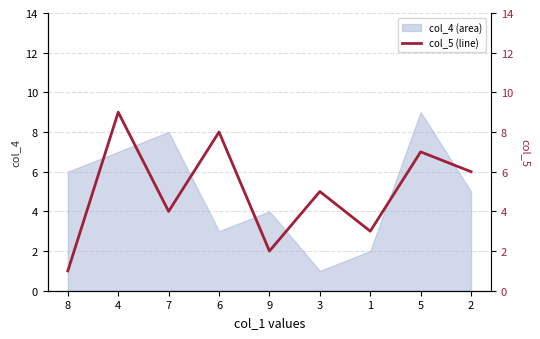

What is the smallest value displayed?

1